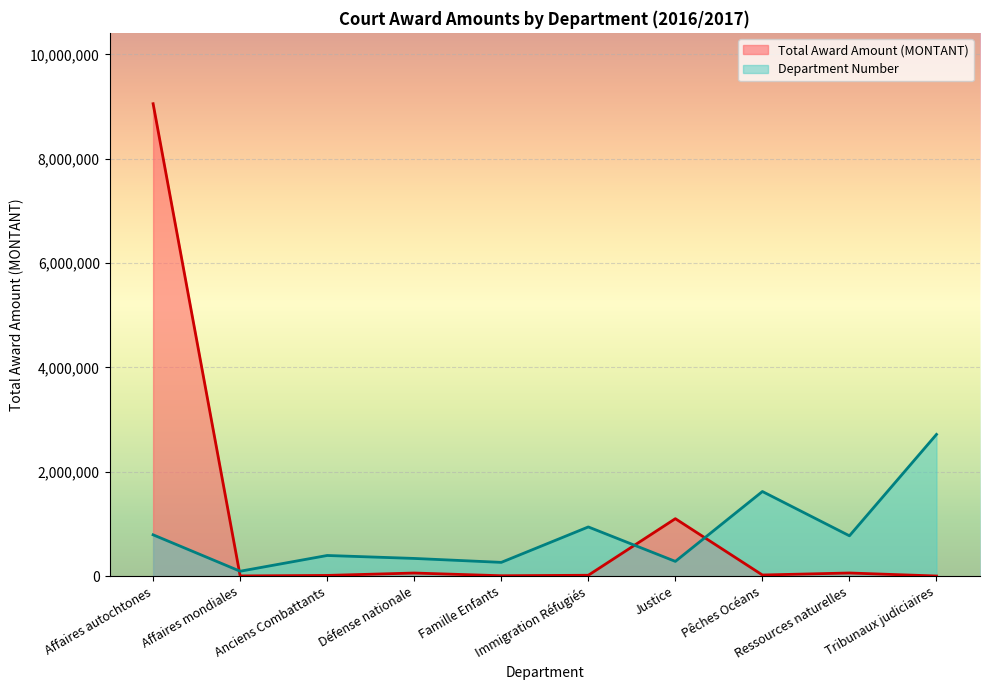

Which series has the widest spread of values?

Total Award Amount (MONTANT)